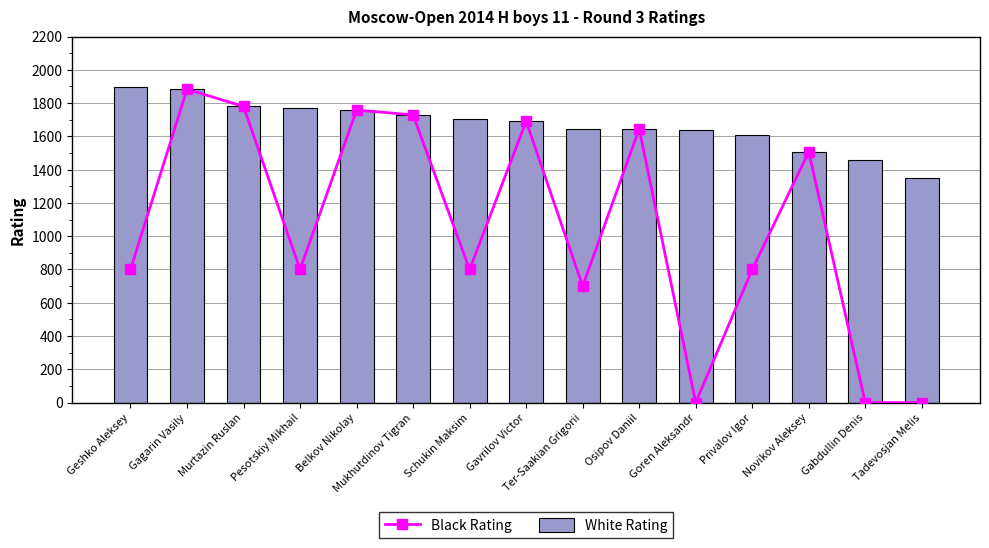

Rank the series at Gagarin Vasily from lowest to highest value.

Black Rating, White Rating